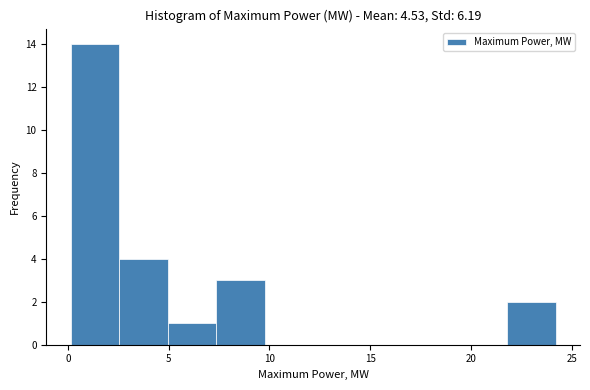

Reading left to right, transcribe this chart: for each bar, give the range it covers on the x-axis and its height. Neither the bar edges nor the heights are printed on the chart, so give them approximately, as read against the axes.

0.0 to 2.5: 14
2.5 to 5.0: 4
5.0 to 7.5: 1
7.5 to 10.0: 3
10.0 to 12.0: 0
12.0 to 14.5: 0
14.5 to 17.0: 0
17.0 to 19.5: 0
19.5 to 22.0: 0
22.0 to 24.0: 2